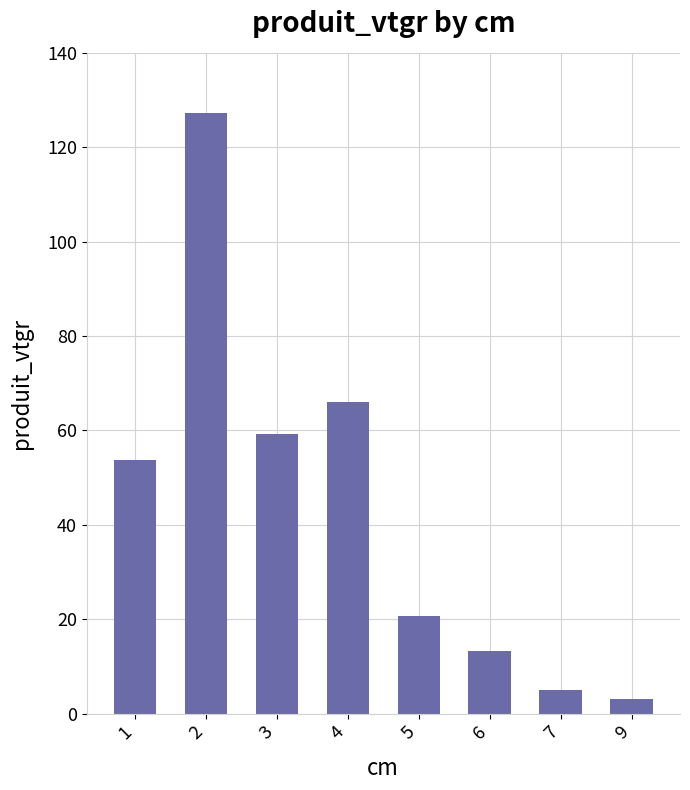

Which label corresponds to the largest value in the chart?

2